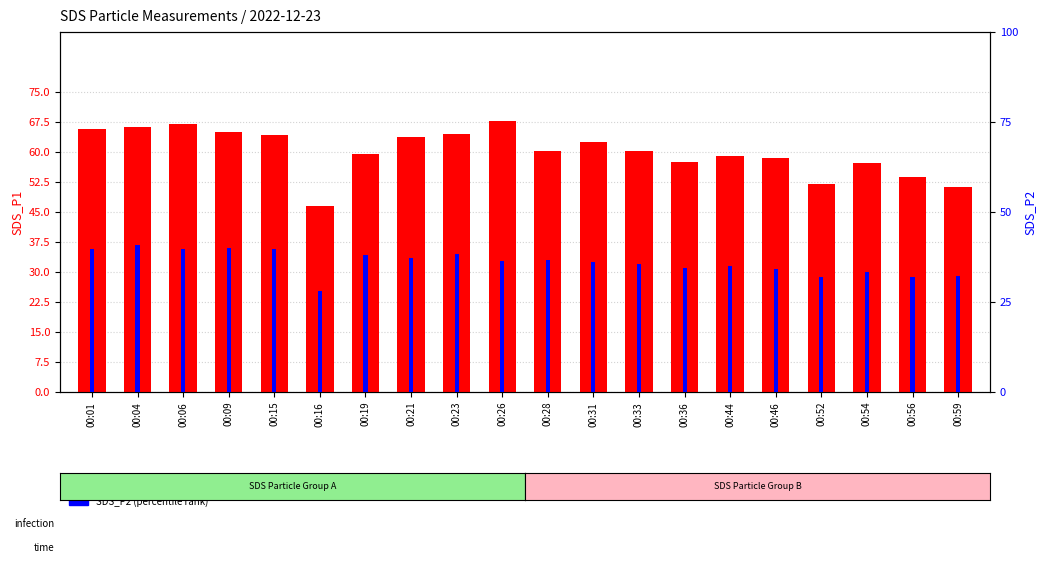

Count the number of categories in the chart.

20